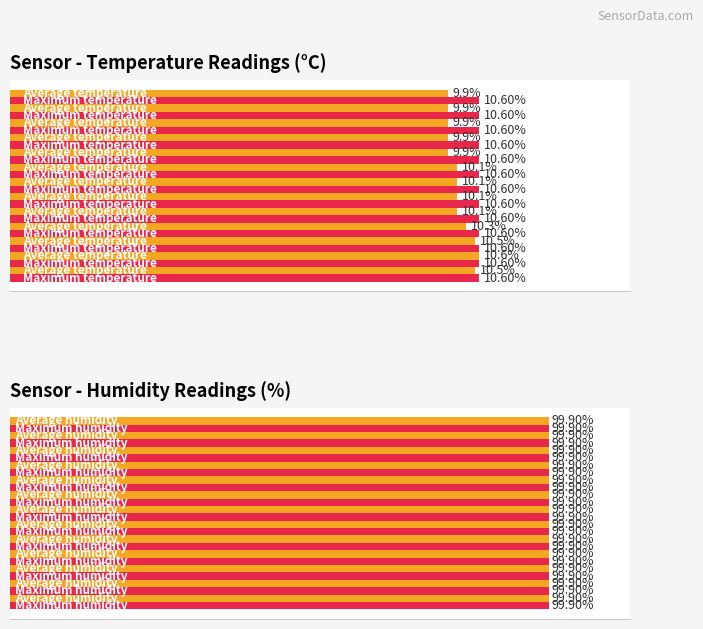

Between 6 and 8, which is larger?

6